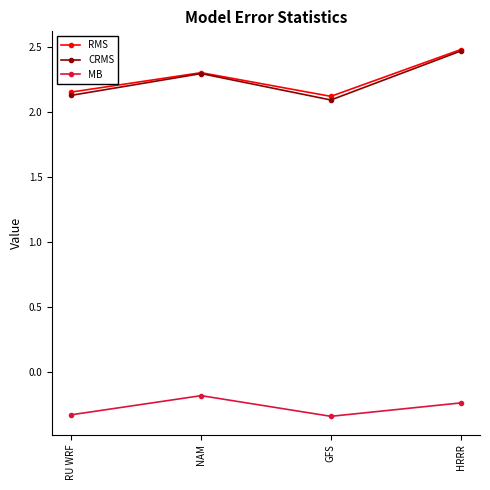

True or false: RMS has more than 0 points higher than both neighbors.

True